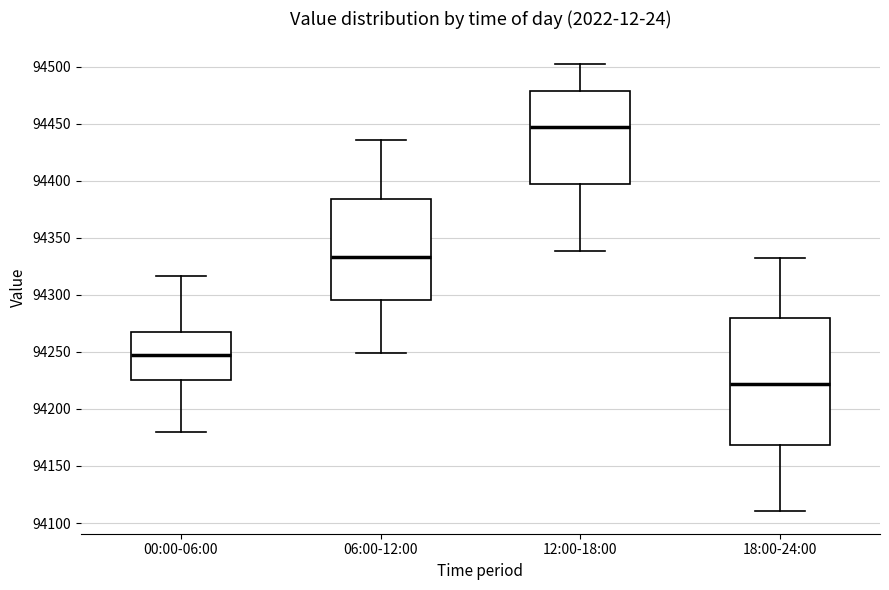

Where does the upper whisker of the box for 00:00-06:00 end on the y-axis? The values are not printed on the chart, so give them approximately, as read against the axis.

94315